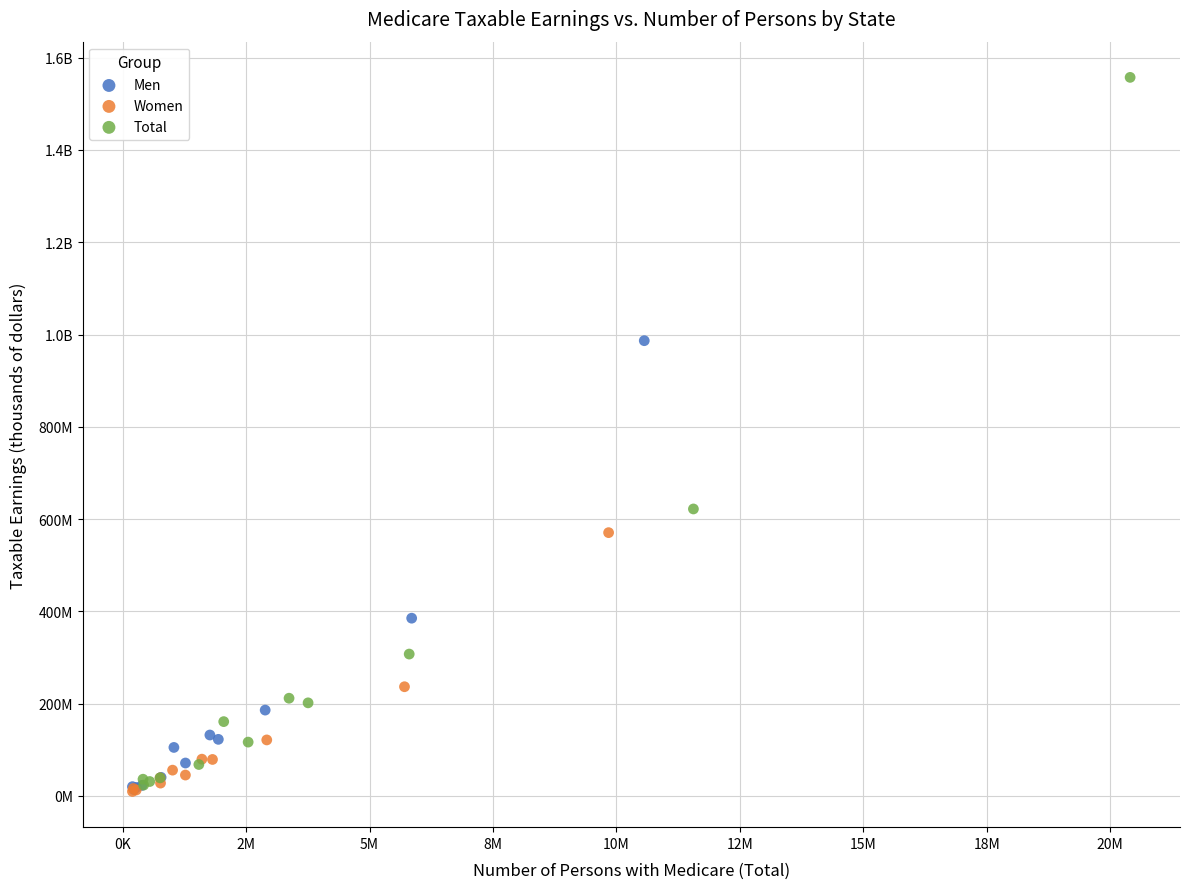

What are all the series names shown in the legend?

Men, Women, Total